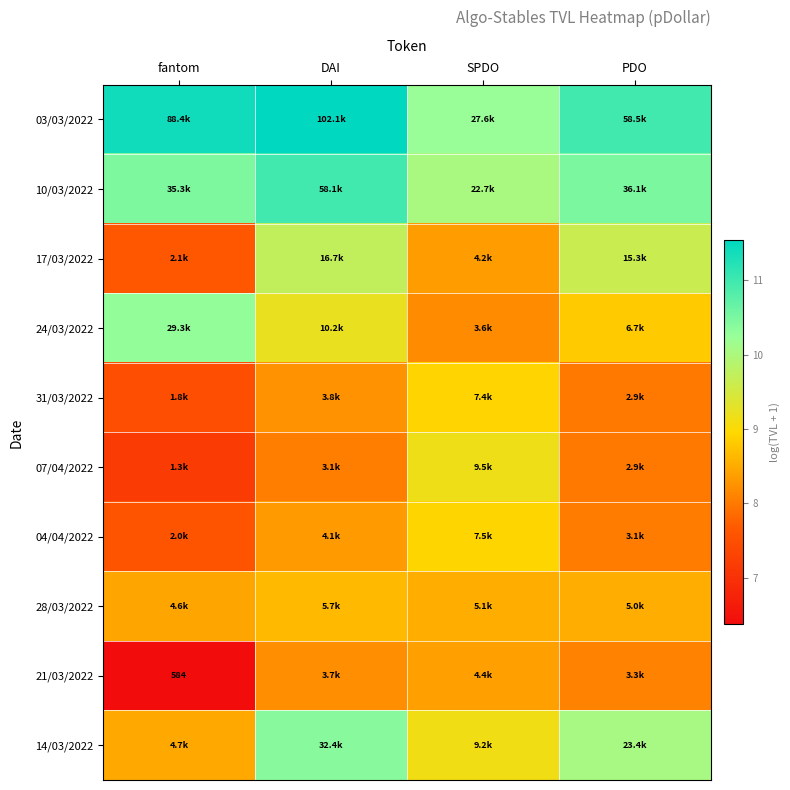

List the labels in order of 24/03/2022 value, largest first.

fantom, DAI, PDO, SPDO